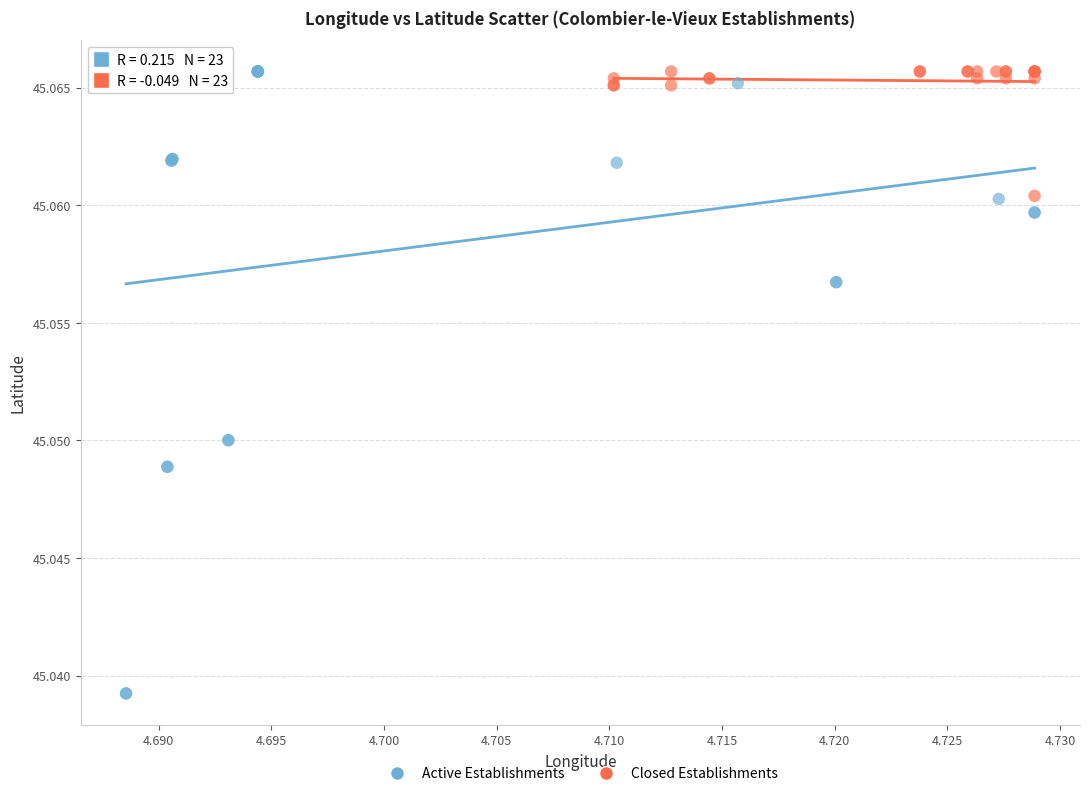

Which series has the largest Y range (max minus min)?

Active Establishments